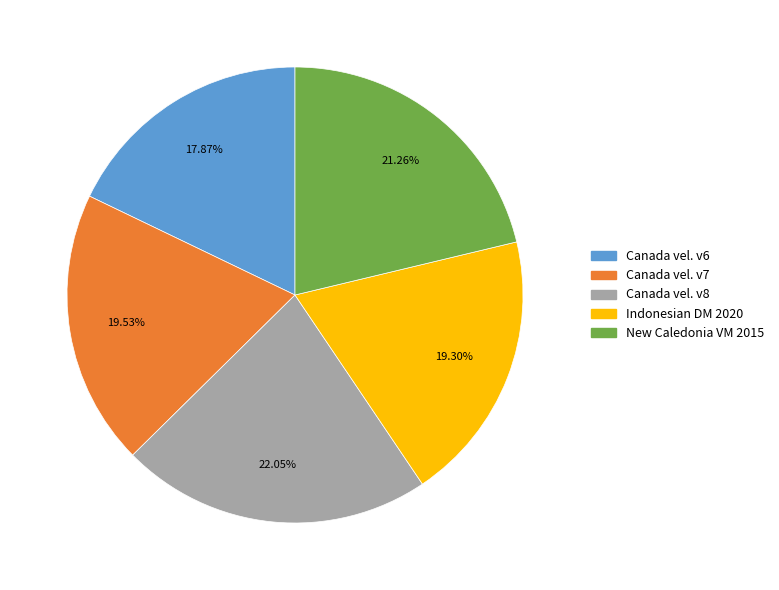

Is there a majority slice in this chart?

No